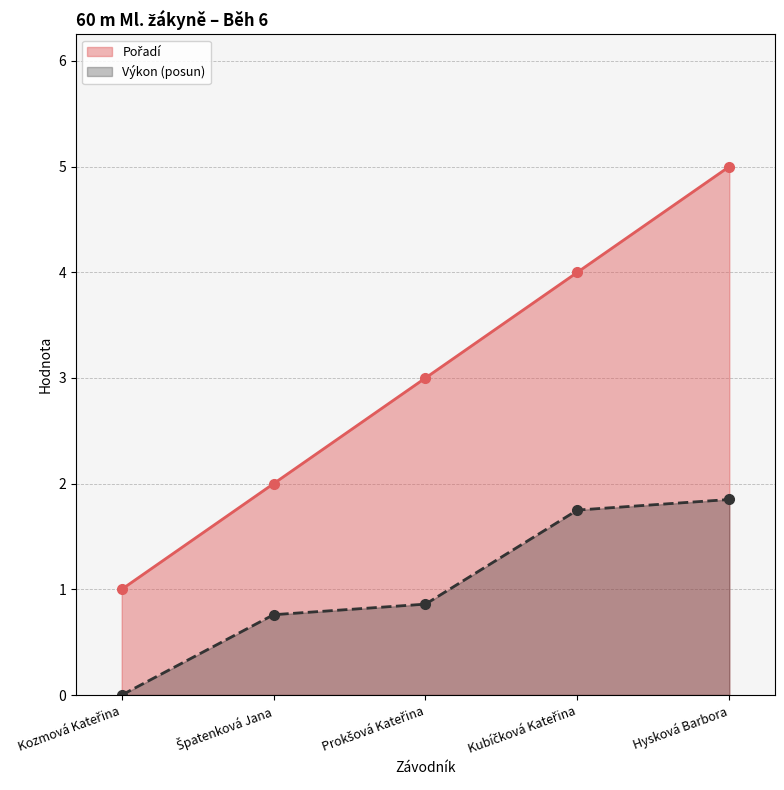

What is the greatest value displayed?

5.0